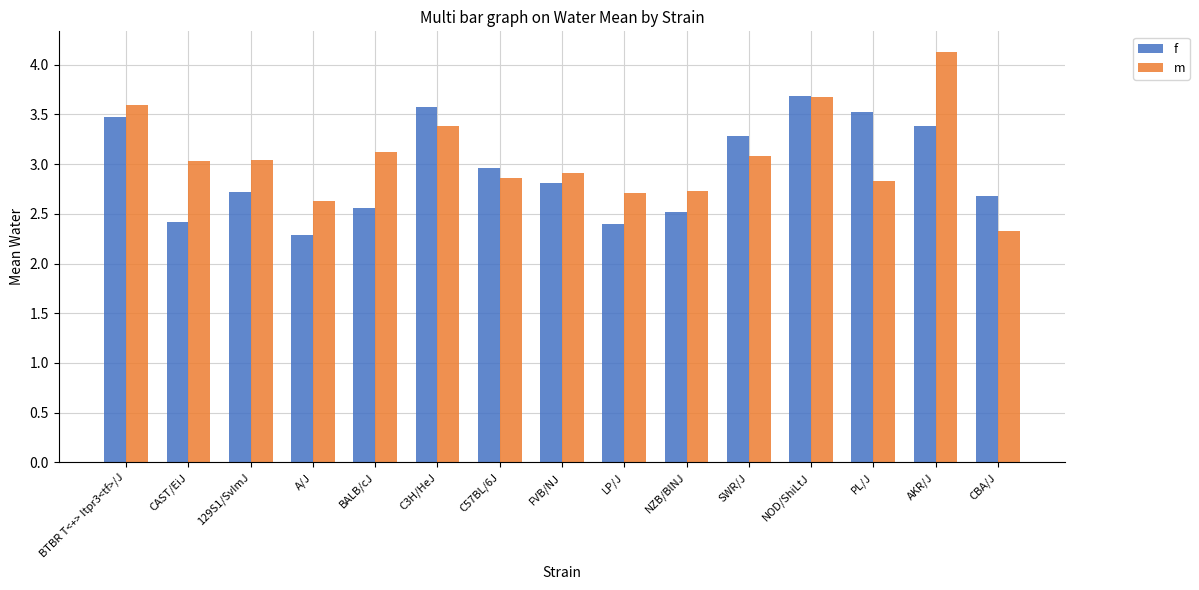

True or false: f has a value of 1.5 at A/J.

False